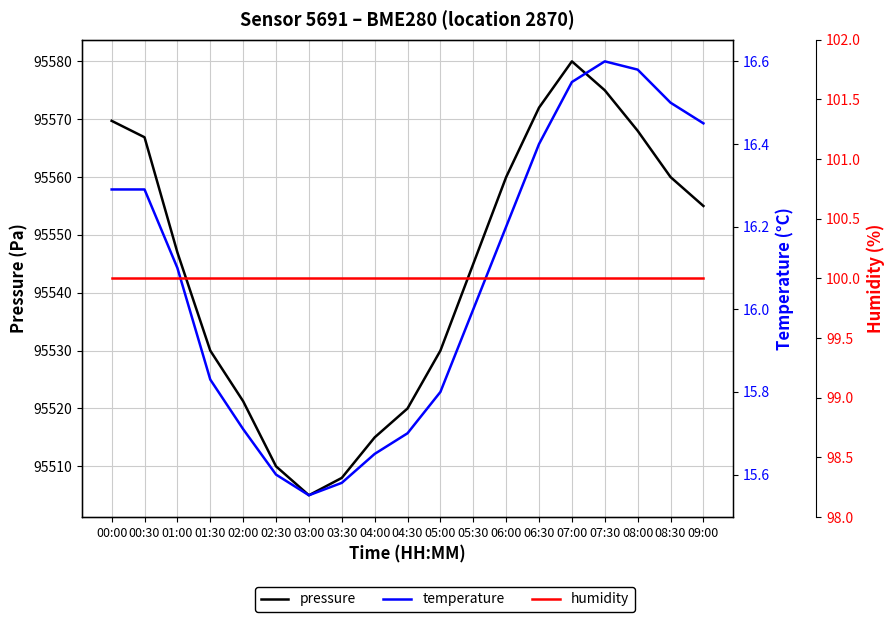

Which series has the largest range (max minus min)?

pressure